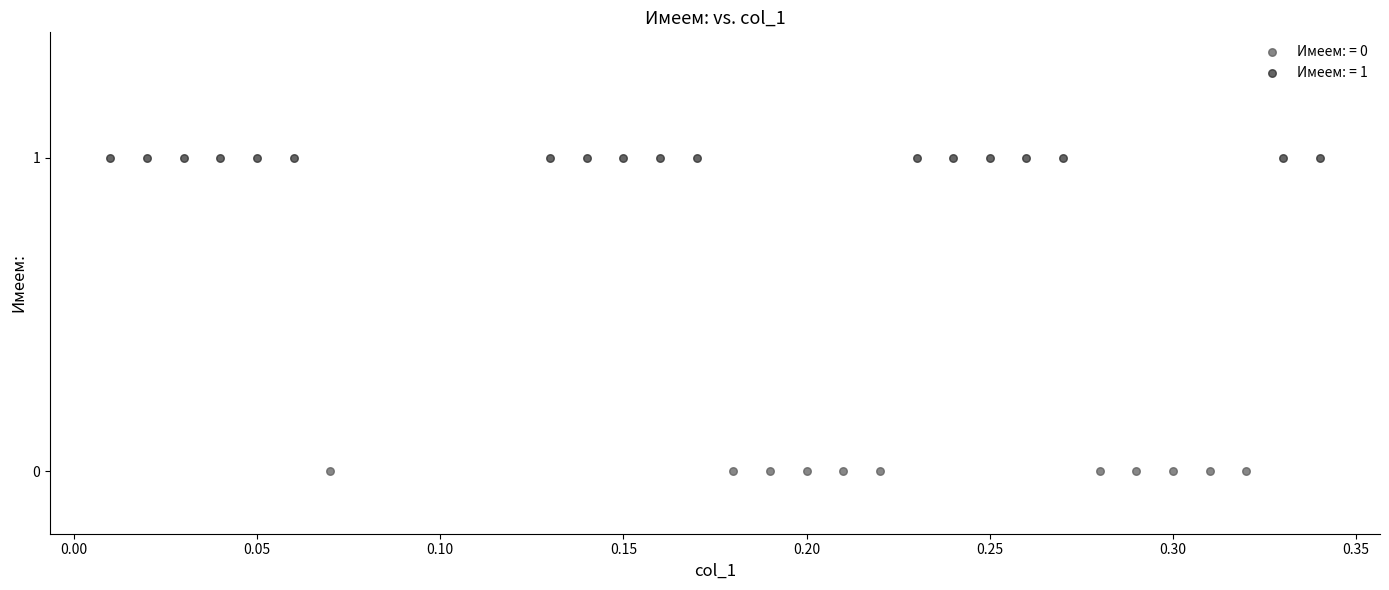

Which series contains the lowest Y value?

Имеем: = 0